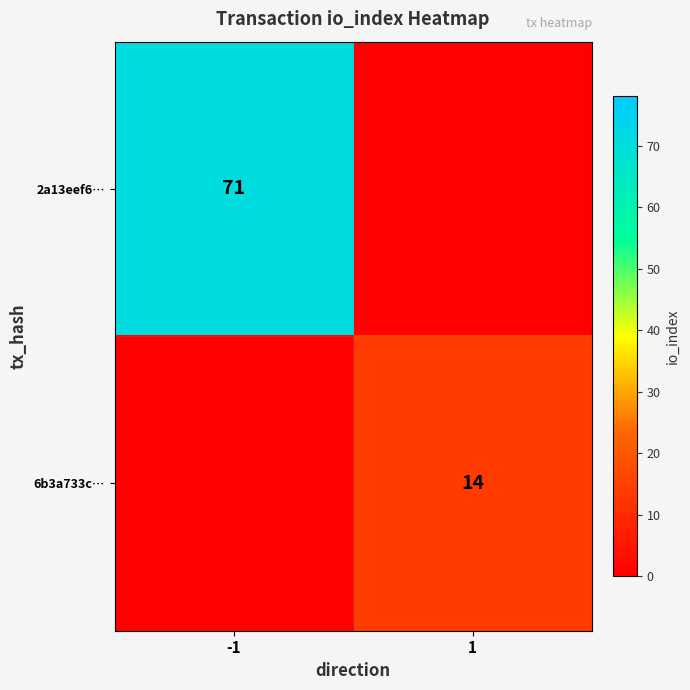

The value of 6b3a733c… at 1 is 14. True or false?

True